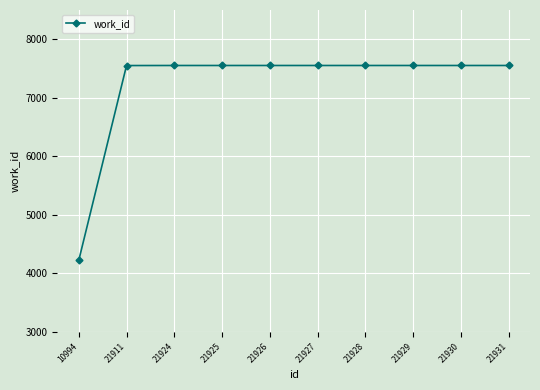

What is the minimum value shown in the chart?

4222